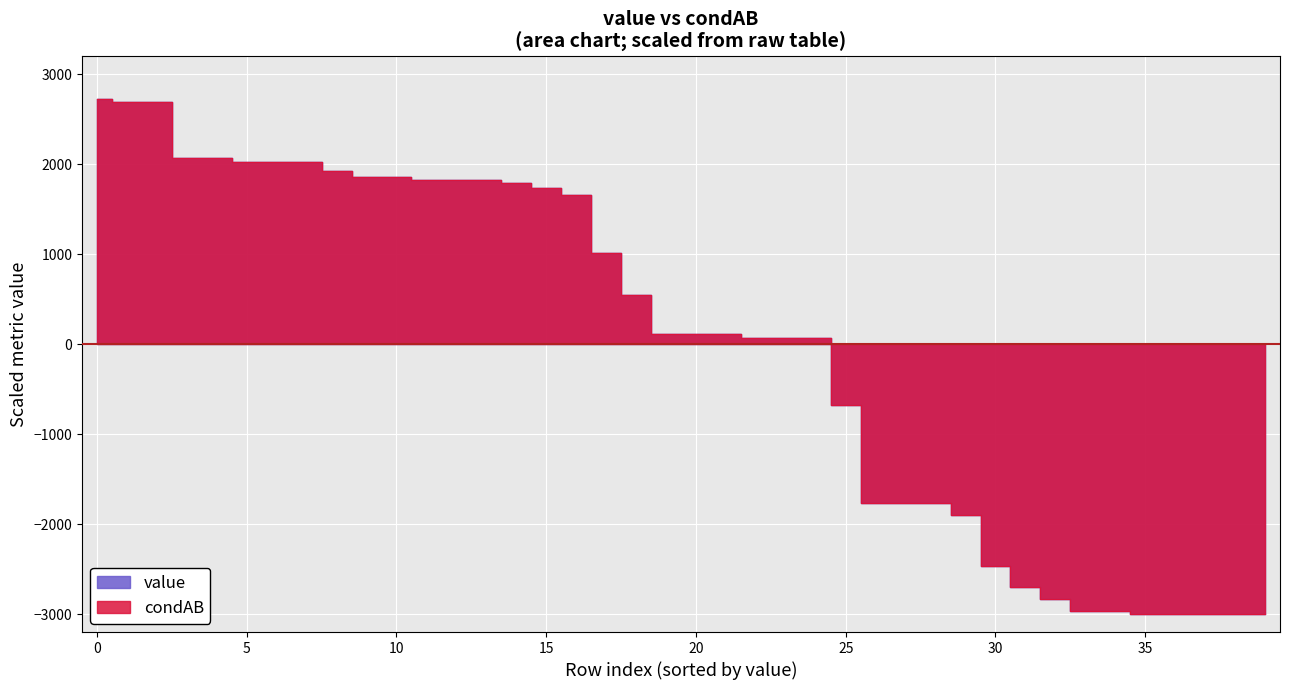

What is the value of the value point at the 37th from the left?

-3000.0